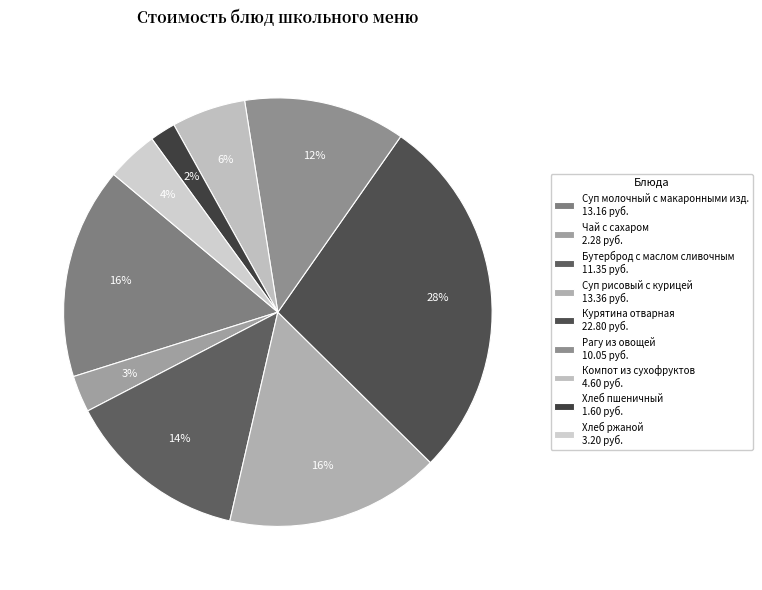

The Хлеб пшеничный slice represents 2% of the pie. True or false?

True